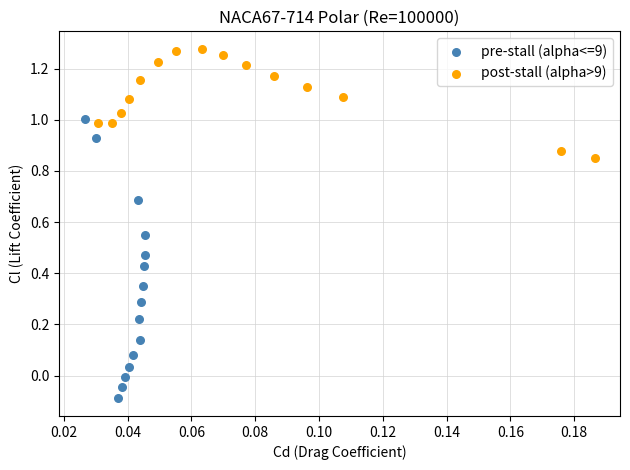

Which series contains the highest Y value?

post-stall (alpha>9)